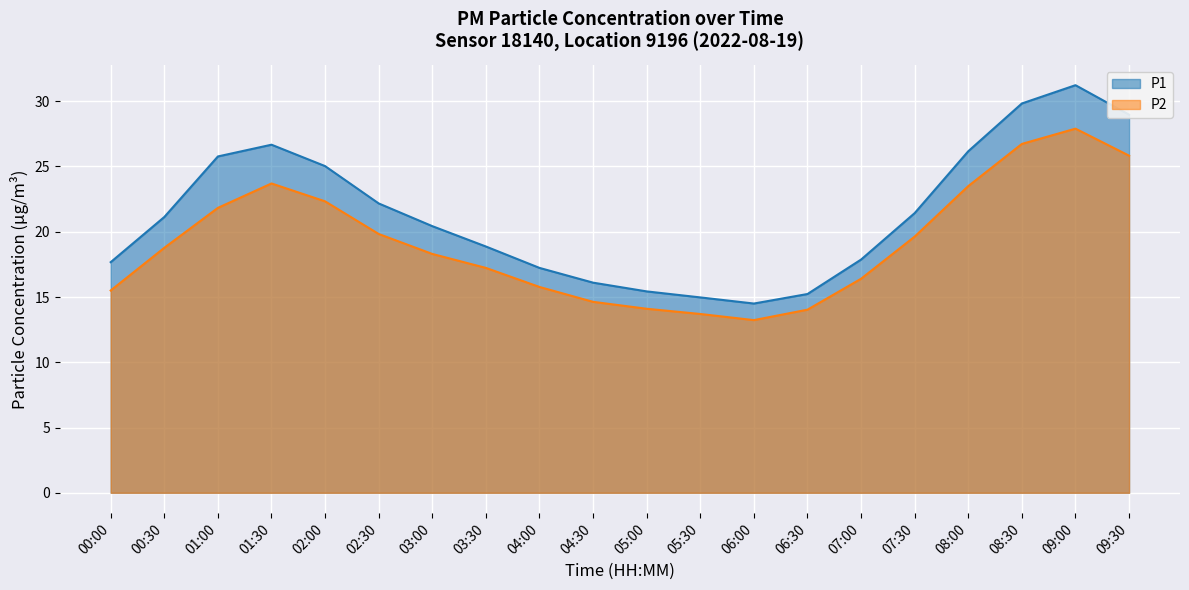

Reading right to left, extract all data points from this chart.

P1: 29.0	31.2	29.8	26.2	21.4	17.9	15.2	14.5	15.0	15.4	16.1	17.2	18.9	20.4	22.2	25.0	26.7	25.8	21.1	17.7
P2: 25.8	27.9	26.7	23.5	19.6	16.4	14.0	13.2	13.7	14.1	14.6	15.8	17.2	18.3	19.8	22.3	23.7	21.8	18.8	15.5